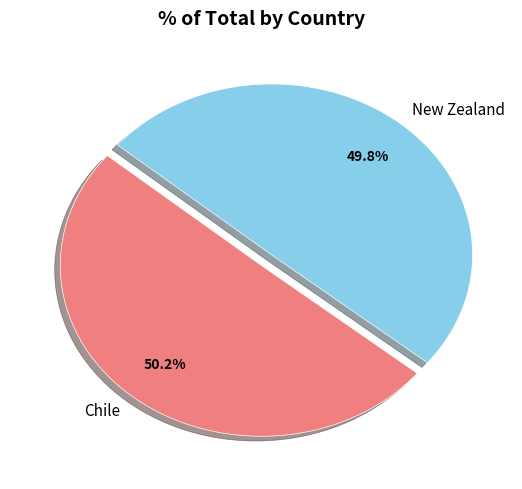

What is the ratio of the value at New Zealand to the value at Chile?

1.0